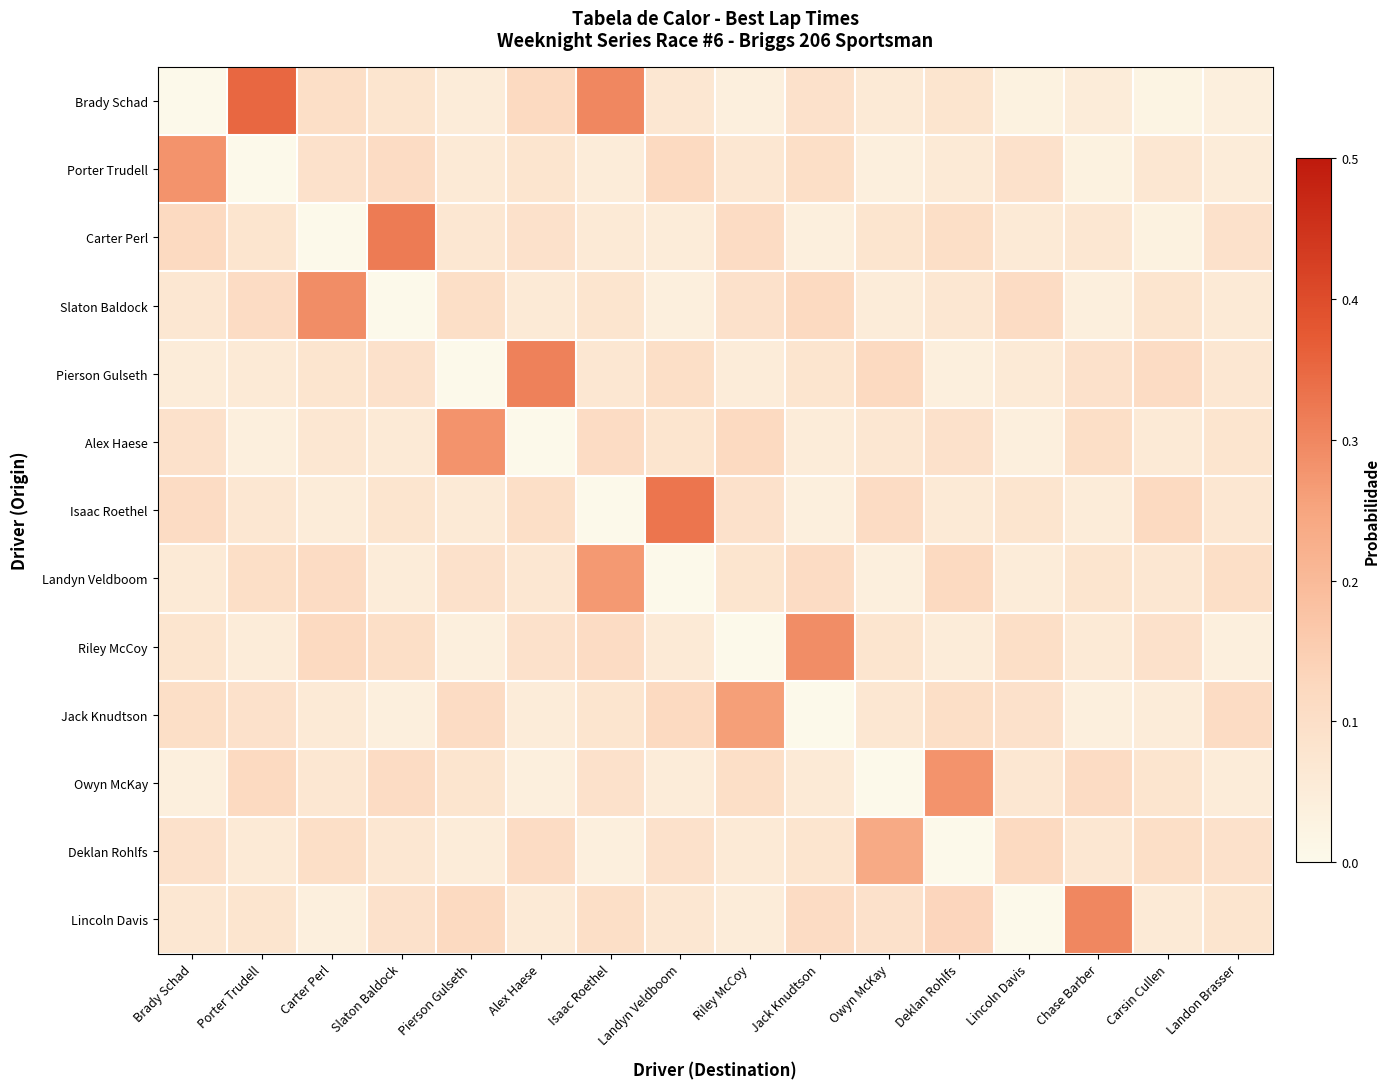

At how many categories does at least one series exceed 0?

16